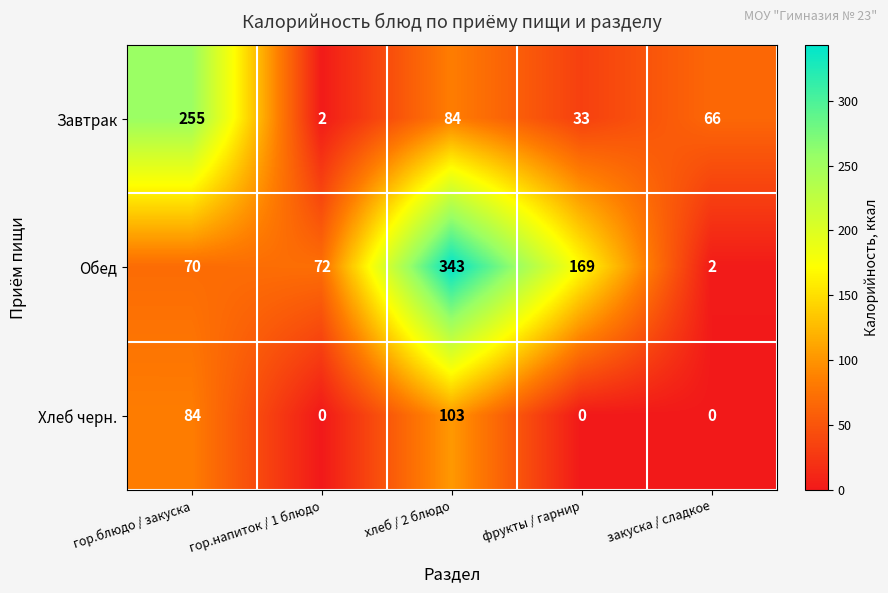

What is the total value across all series at закуска / сладкое?

68